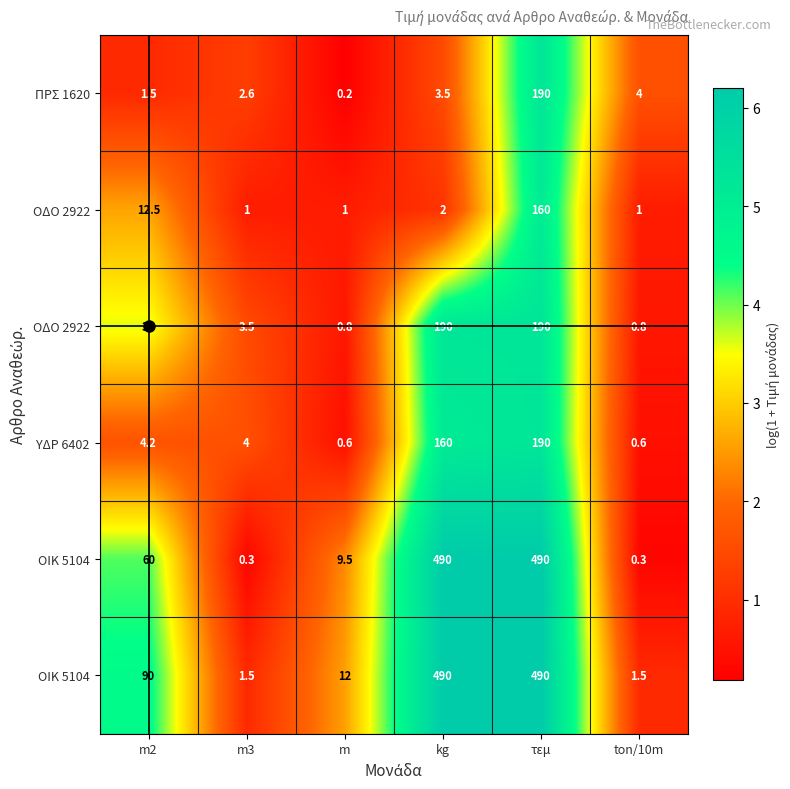

At which category does the chart reach its peak across all series?

kg